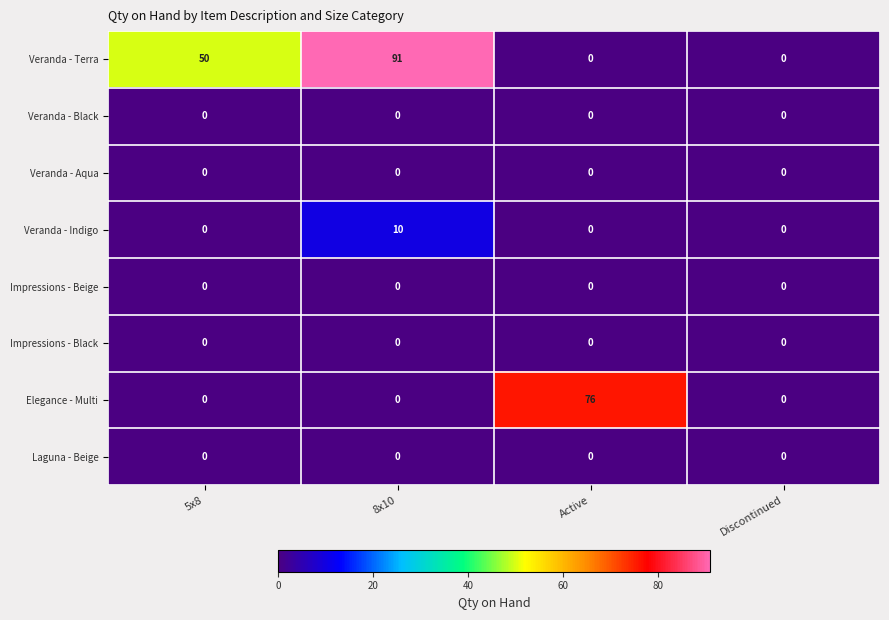

What is the difference between the highest and lowest values at 8x10?

91